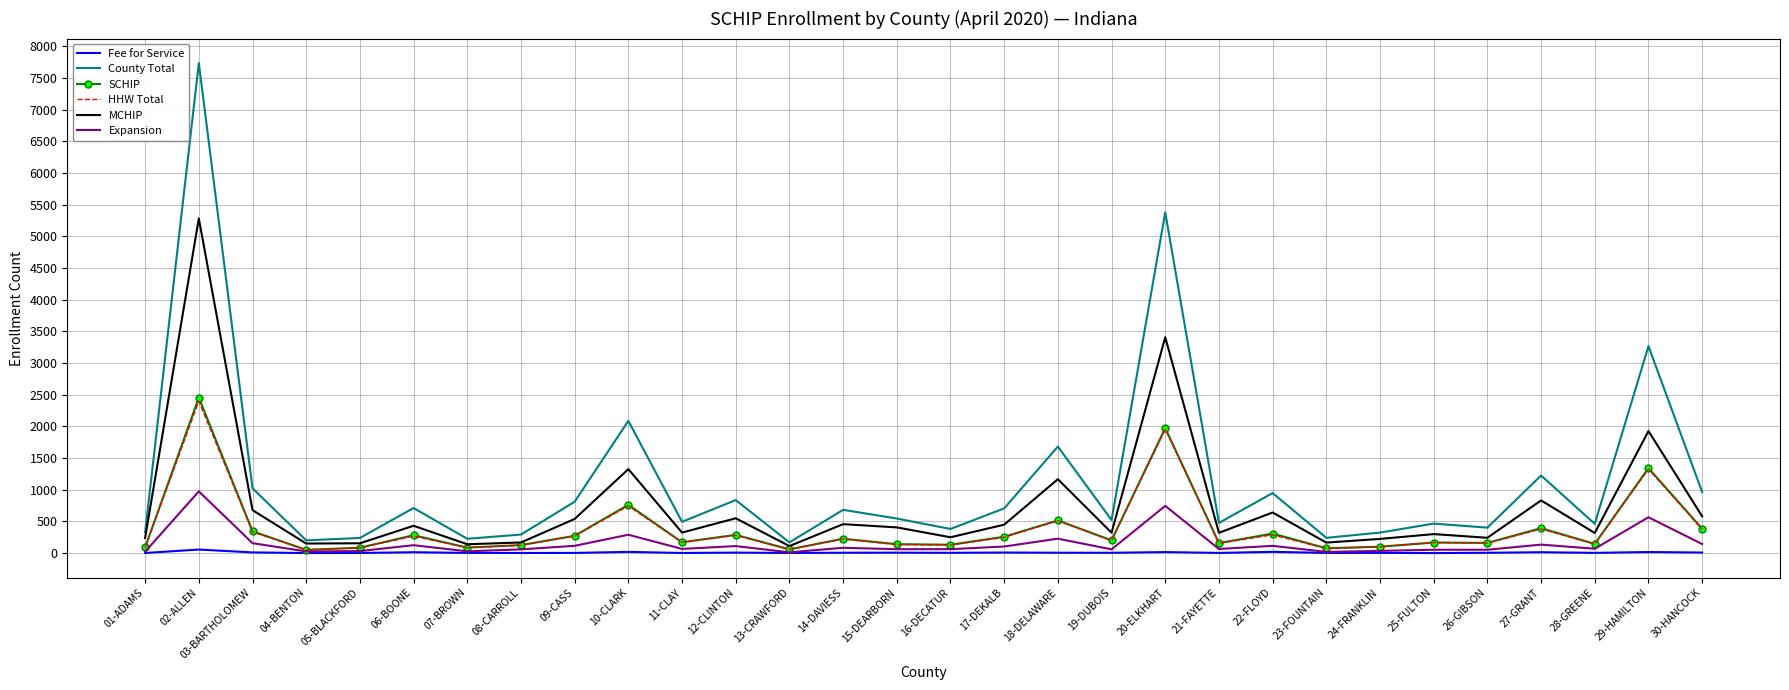

At which category is the sum across all series the highest?

02-ALLEN